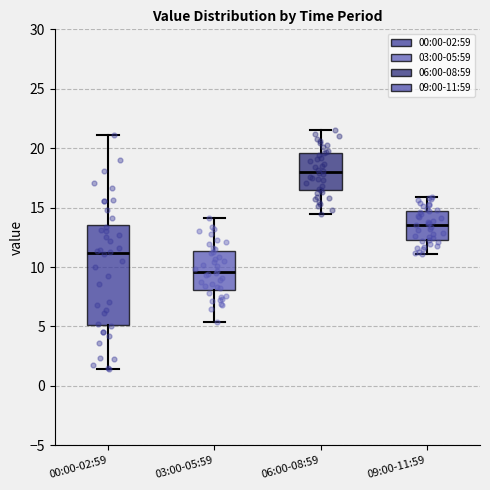

Which box's median line is the highest?

06:00-08:59